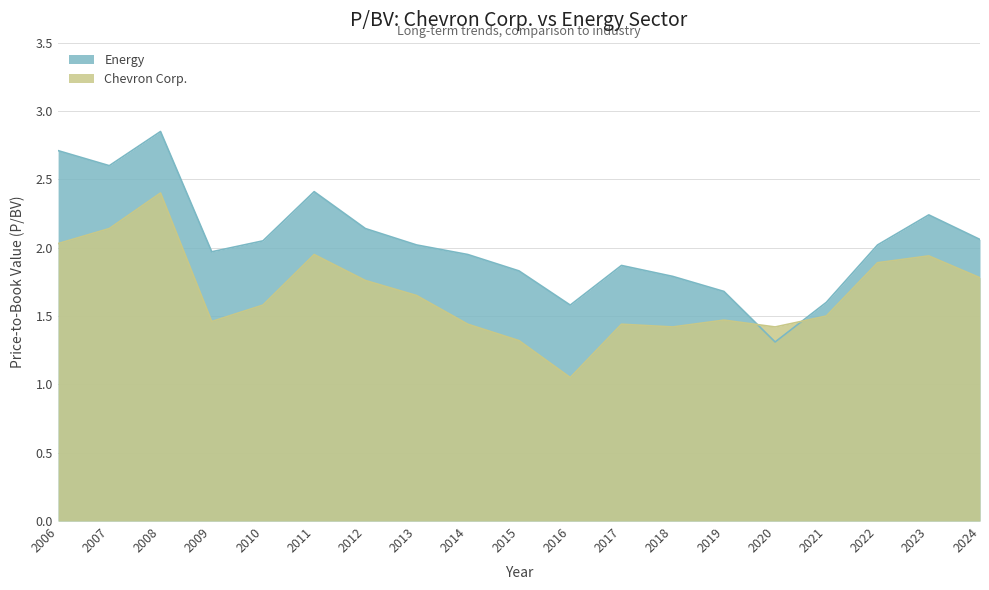

Reading left to right, what are all the values shown in this chart?

Energy: 2024=2.1	2023=2.2	2022=2.0	2021=1.6	2020=1.3	2019=1.7	2018=1.8	2017=1.9	2016=1.6	2015=1.8	2014=1.9	2013=2.0	2012=2.1	2011=2.4	2010=2.0	2009=2.0	2008=2.9	2007=2.6	2006=2.7
Chevron Corp.: 2024=1.8	2023=1.9	2022=1.9	2021=1.5	2020=1.4	2019=1.5	2018=1.4	2017=1.4	2016=1.1	2015=1.3	2014=1.4	2013=1.6	2012=1.8	2011=1.9	2010=1.6	2009=1.5	2008=2.4	2007=2.1	2006=2.0